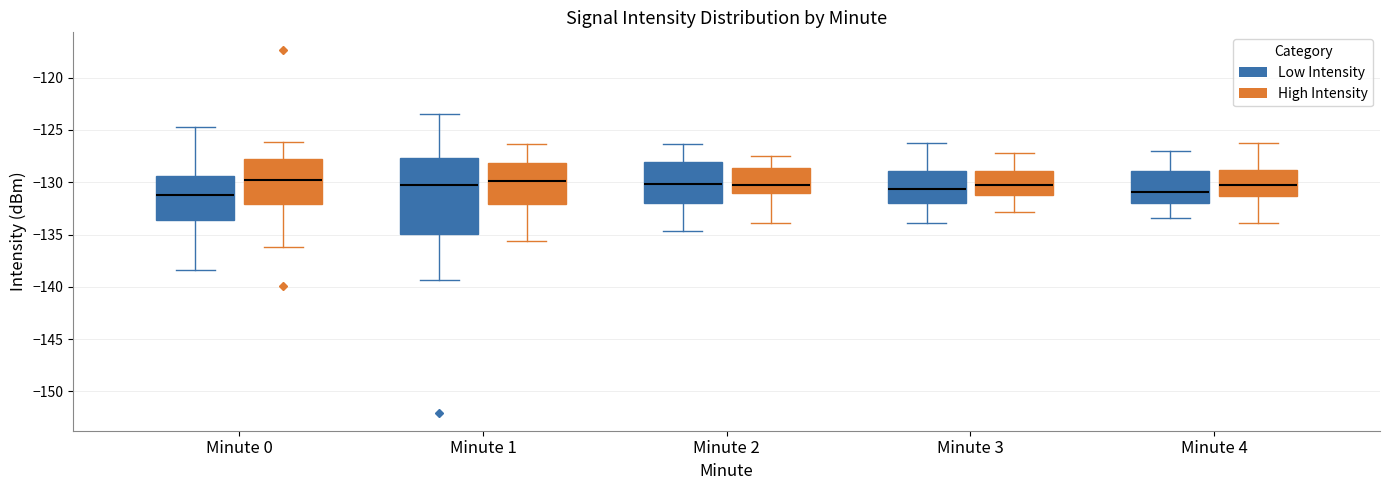

Which box is the tallest, from its lower edge to its upper edge?

Minute 1 (Low Intensity)